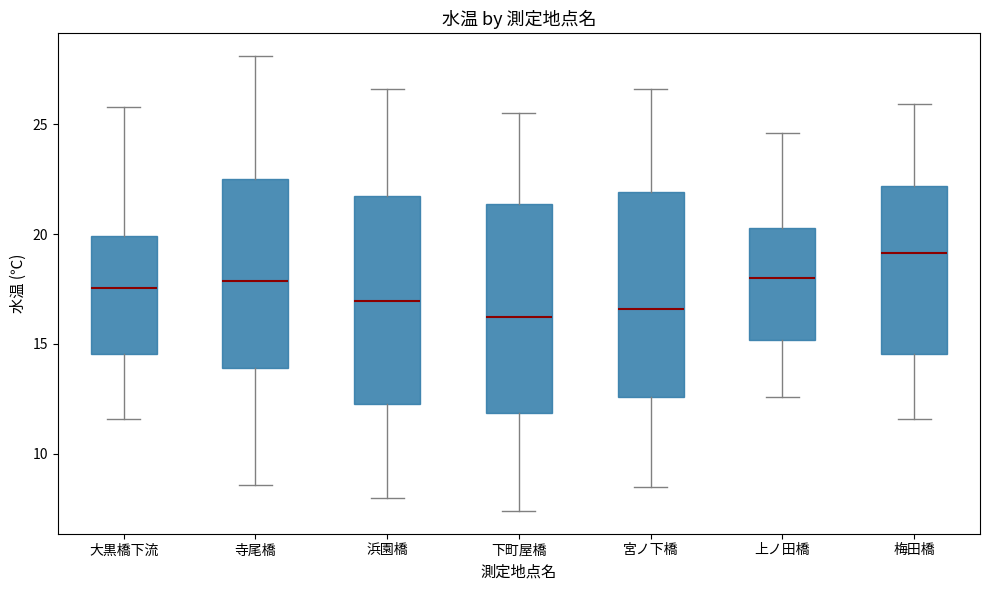

Where does the lower whisker of the box for 梅田橋 end on the y-axis? The values are not printed on the chart, so give them approximately, as read against the axis.

11.5